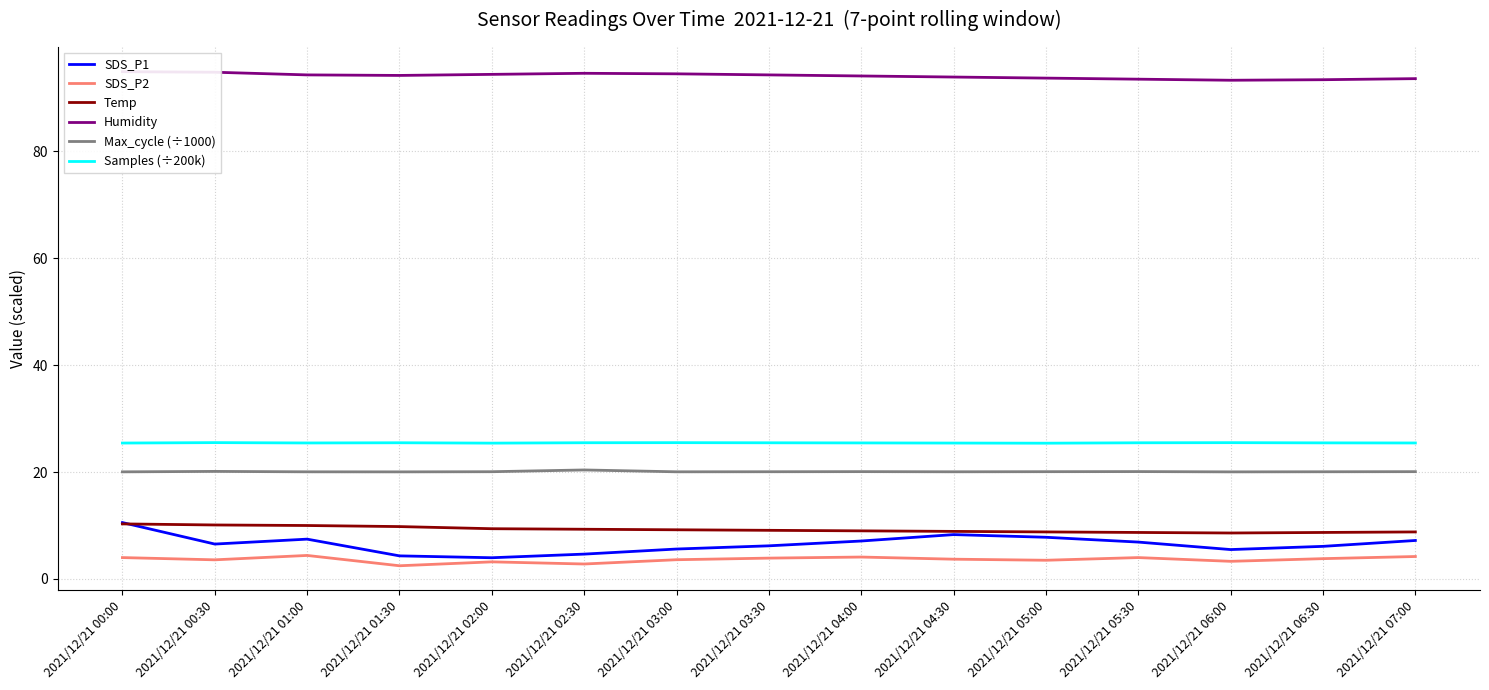

How many lines are shown in the chart?

6